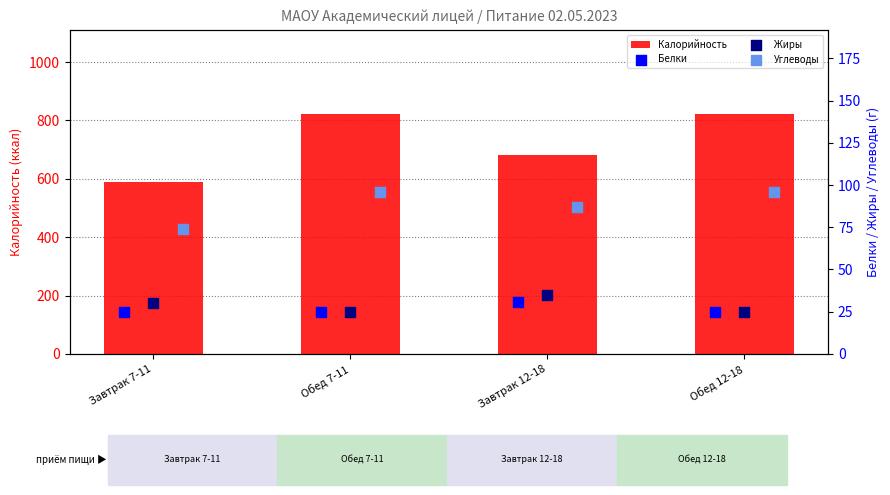

At how many categories does at least one series exceed 494?

4